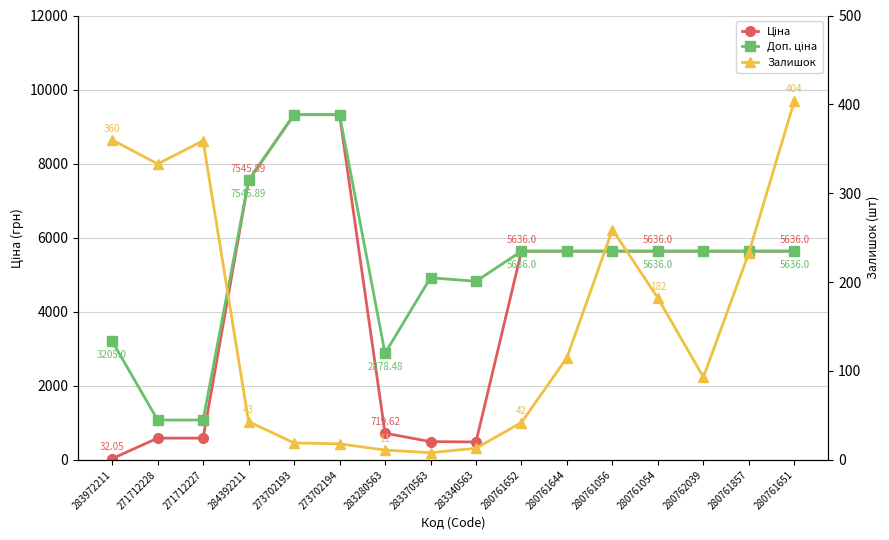

How many categories are shown in the chart?

16